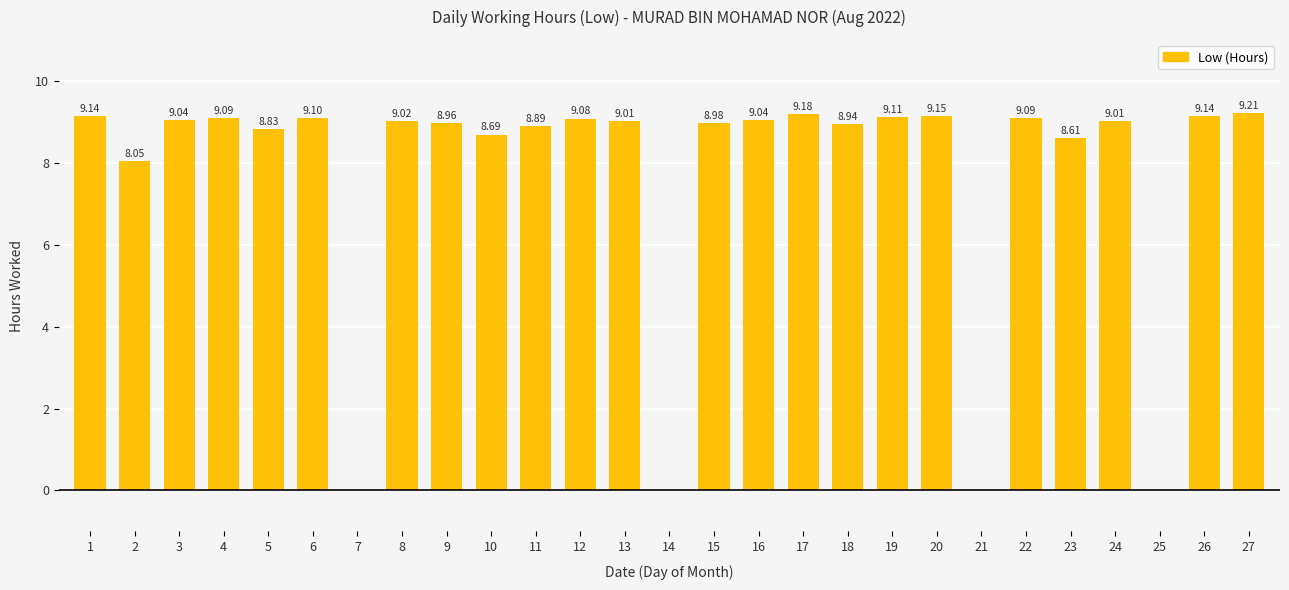

The value at 12 is 3.4. True or false?

False